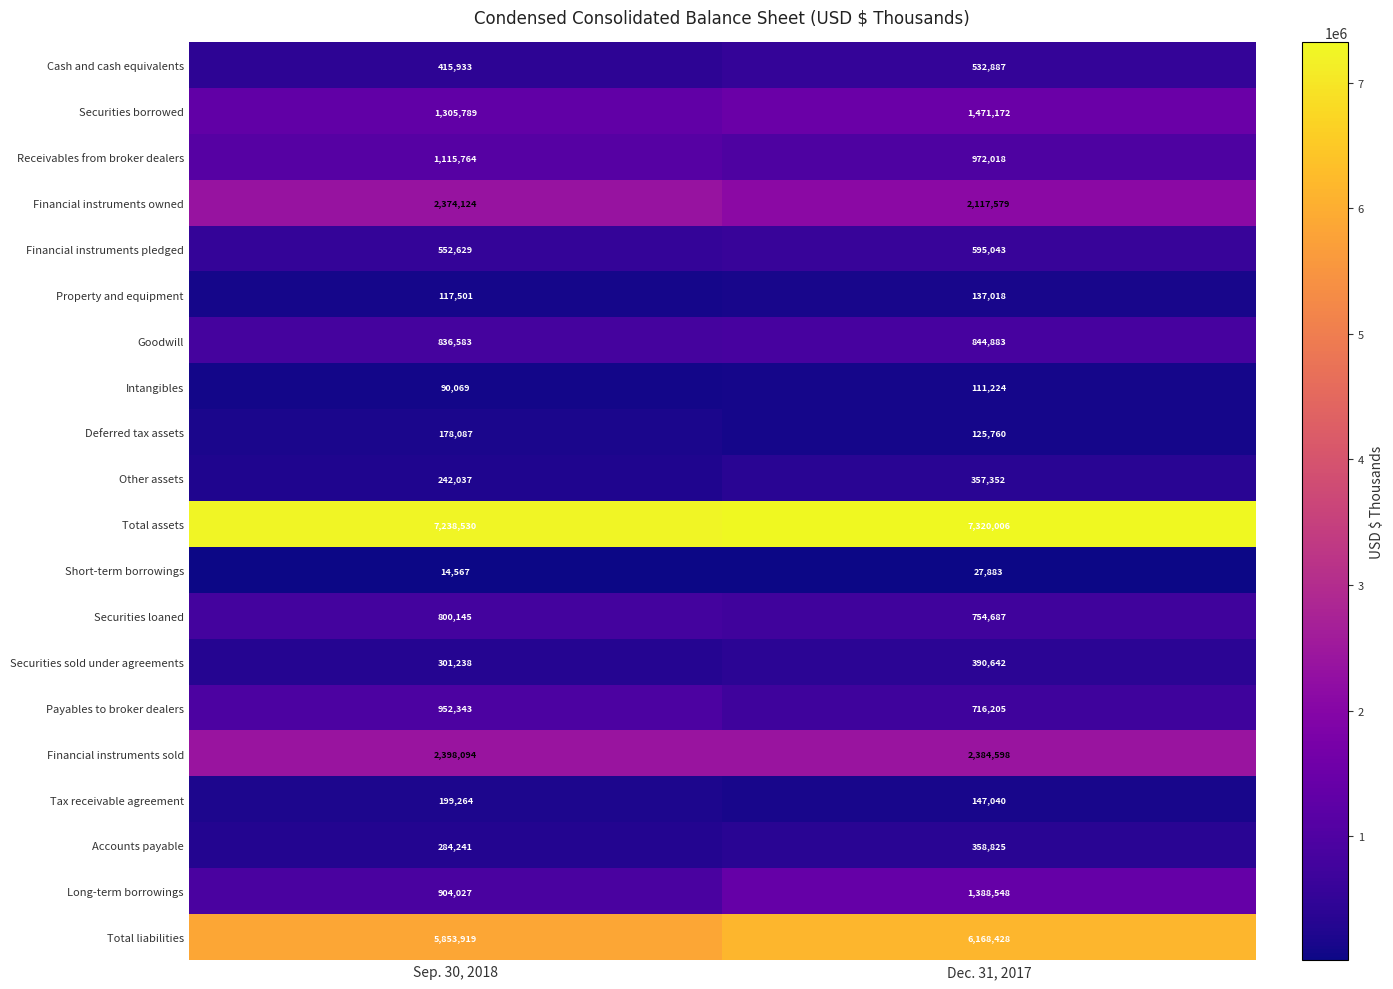

Between Sep. 30, 2018 and Dec. 31, 2017, which series saw the biggest shift?

Long-term borrowings